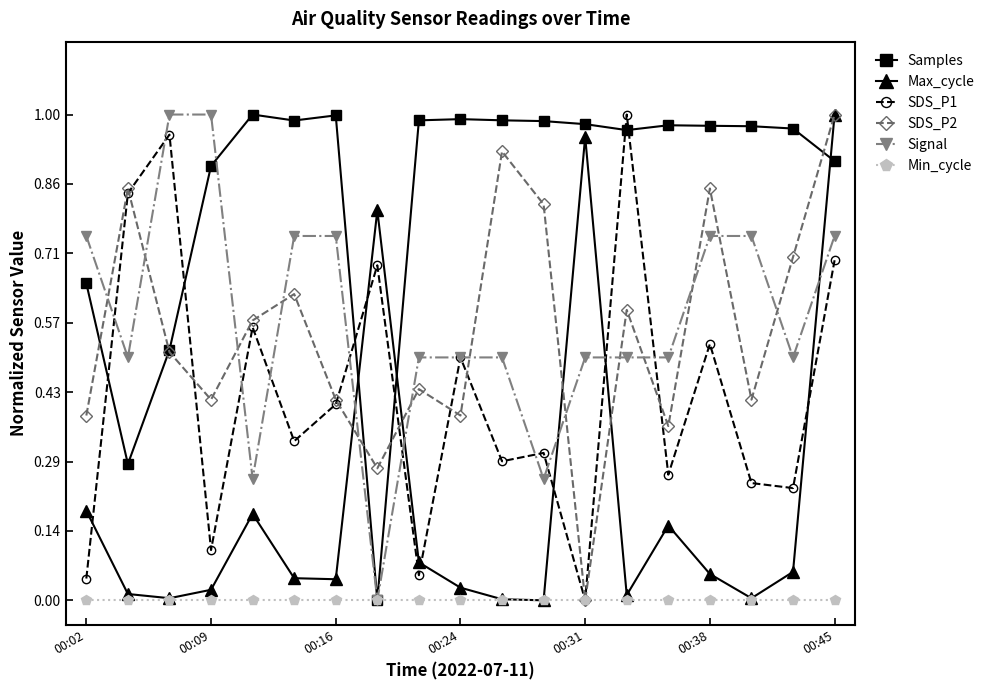

Which series ends up on top after the final intersection of SDS_P2 and Signal?

SDS_P2